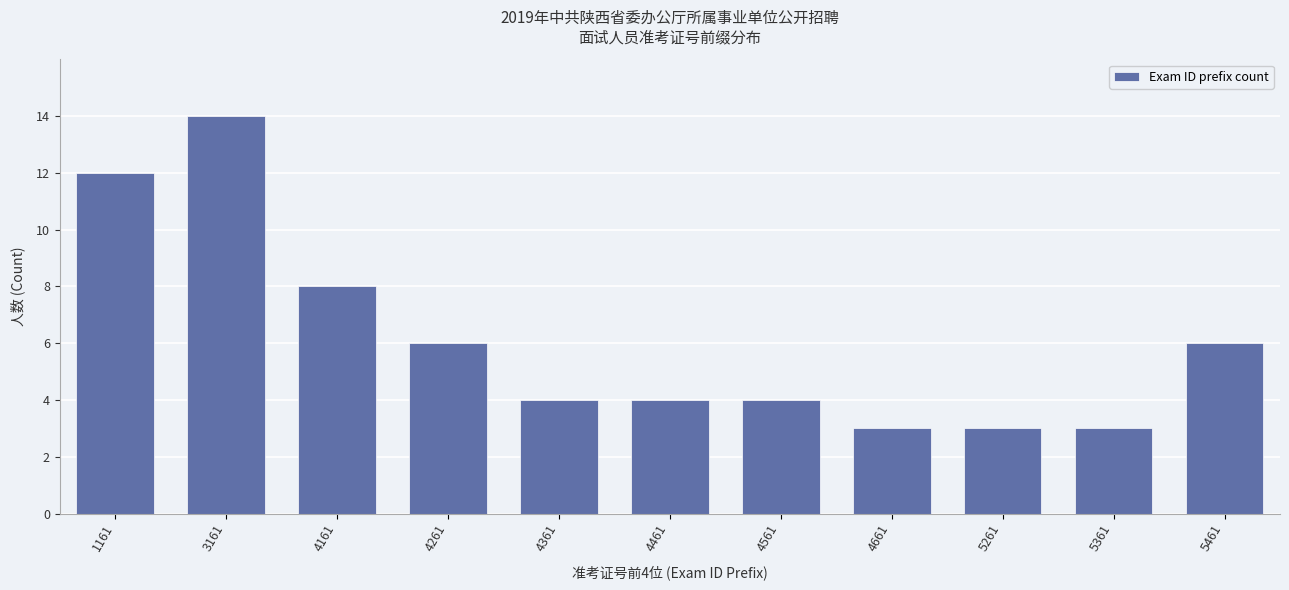

Reading left to right, list all the values displayed in this chart.

1161=12	3161=14	4161=8	4261=6	4361=4	4461=4	4561=4	4661=3	5261=3	5361=3	5461=6